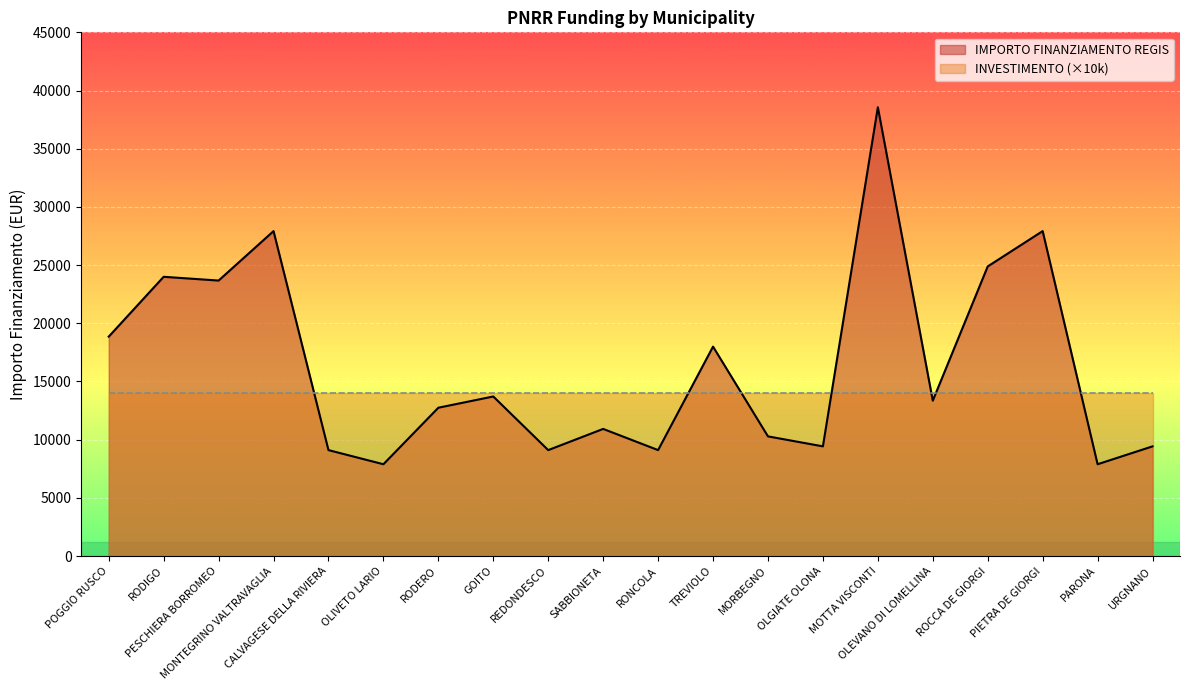

Rank the categories by value from lowest to highest.

OLIVETO LARIO, PARONA, CALVAGESE DELLA RIVIERA, REDONDESCO, RONCOLA, OLGIATE OLONA, URGNANO, MORBEGNO, SABBIONETA, RODERO, OLEVANO DI LOMELLINA, GOITO, TREVIOLO, POGGIO RUSCO, PESCHIERA BORROMEO, RODIGO, ROCCA DE GIORGI, MONTEGRINO VALTRAVAGLIA, PIETRA DE GIORGI, MOTTA VISCONTI